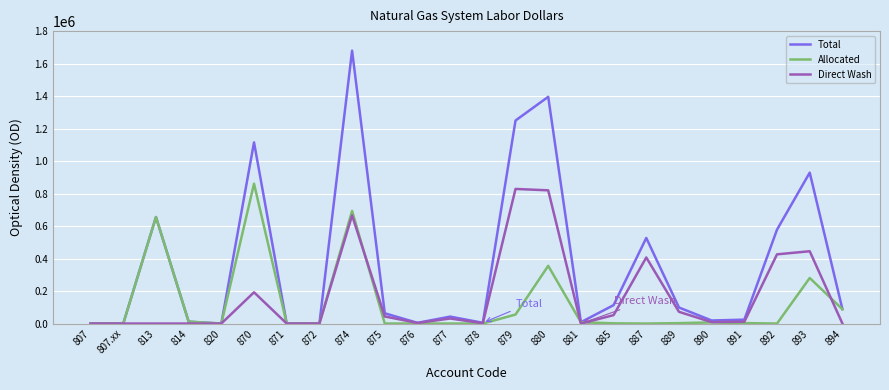

Is it true that Direct Wash equals 192286 at 870?

True